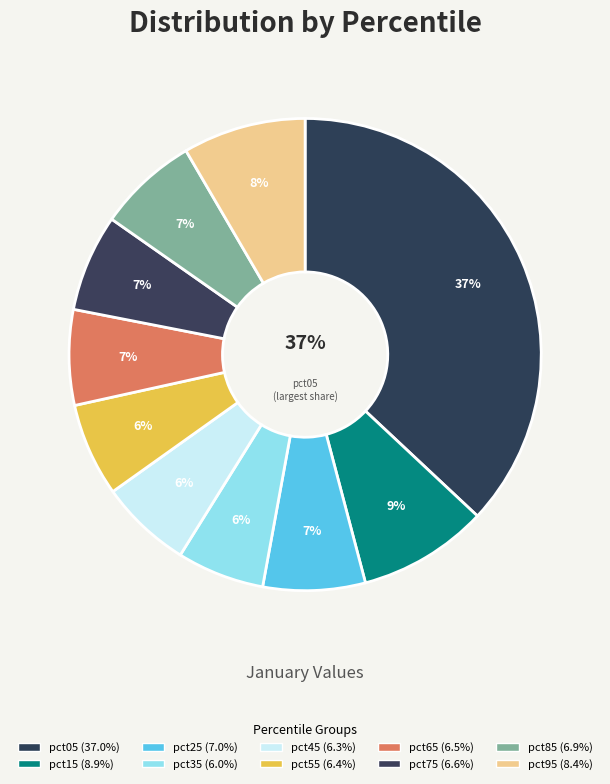

To the nearest percent, what portion does pct55 represent?

6%